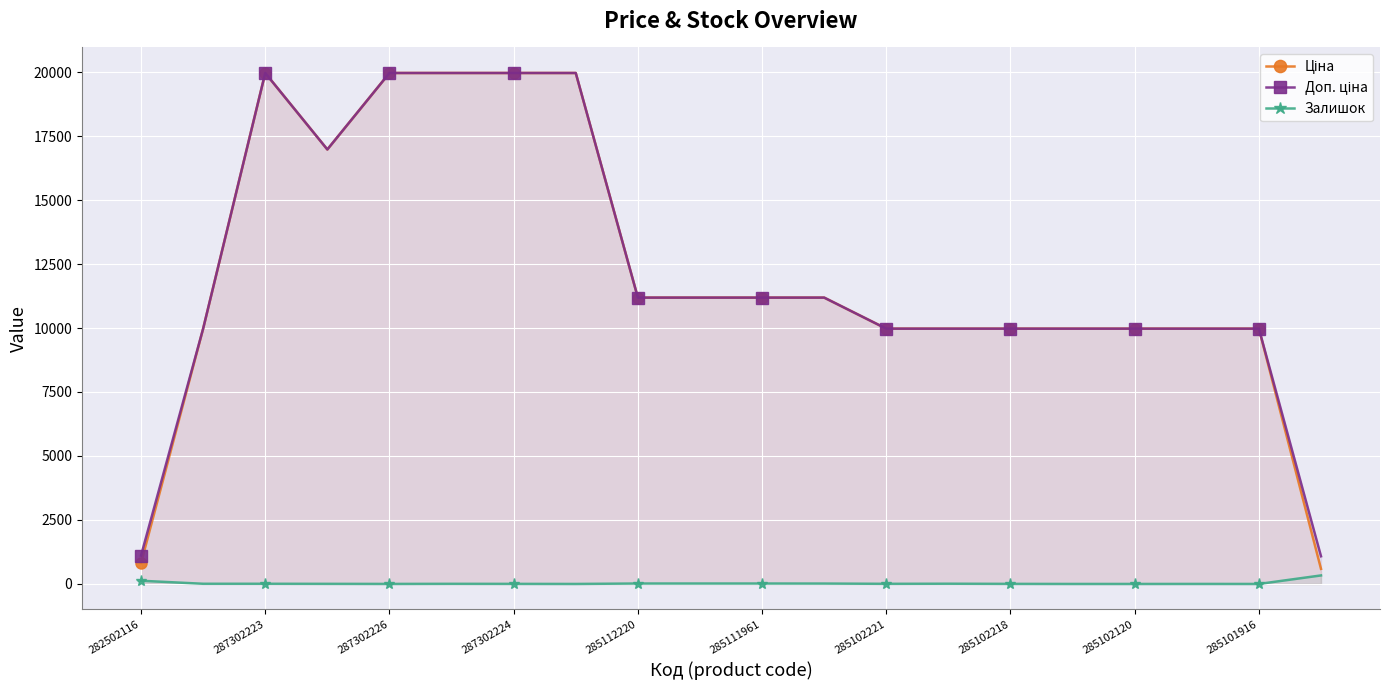

In Доп. ціна, how many points are lower than both neighbors (excluding endpoints)?

1